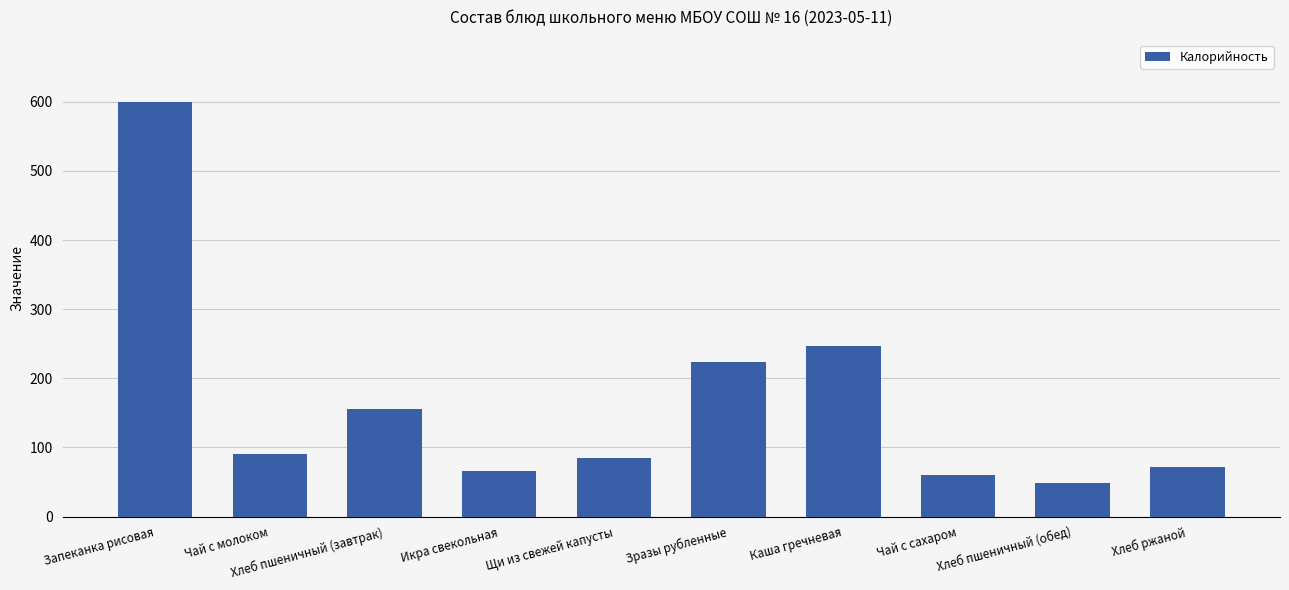

Between Запеканка рисовая and Каша гречневая, which is larger?

Запеканка рисовая